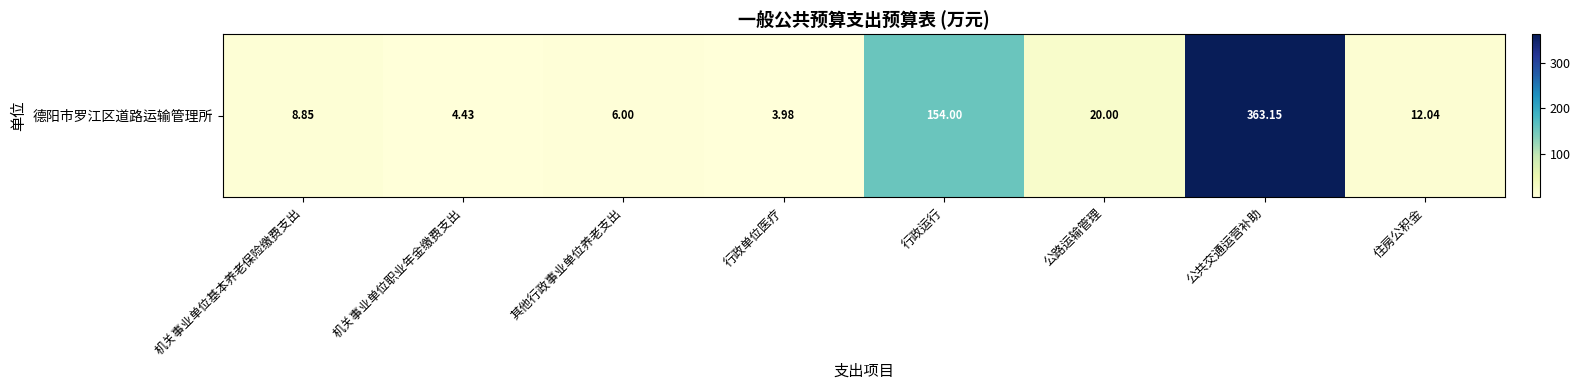

Rank the categories by value from highest to lowest.

公共交通运营补助, 行政运行, 公路运输管理, 住房公积金, 机关事业单位基本养老保险缴费支出, 其他行政事业单位养老支出, 机关事业单位职业年金缴费支出, 行政单位医疗